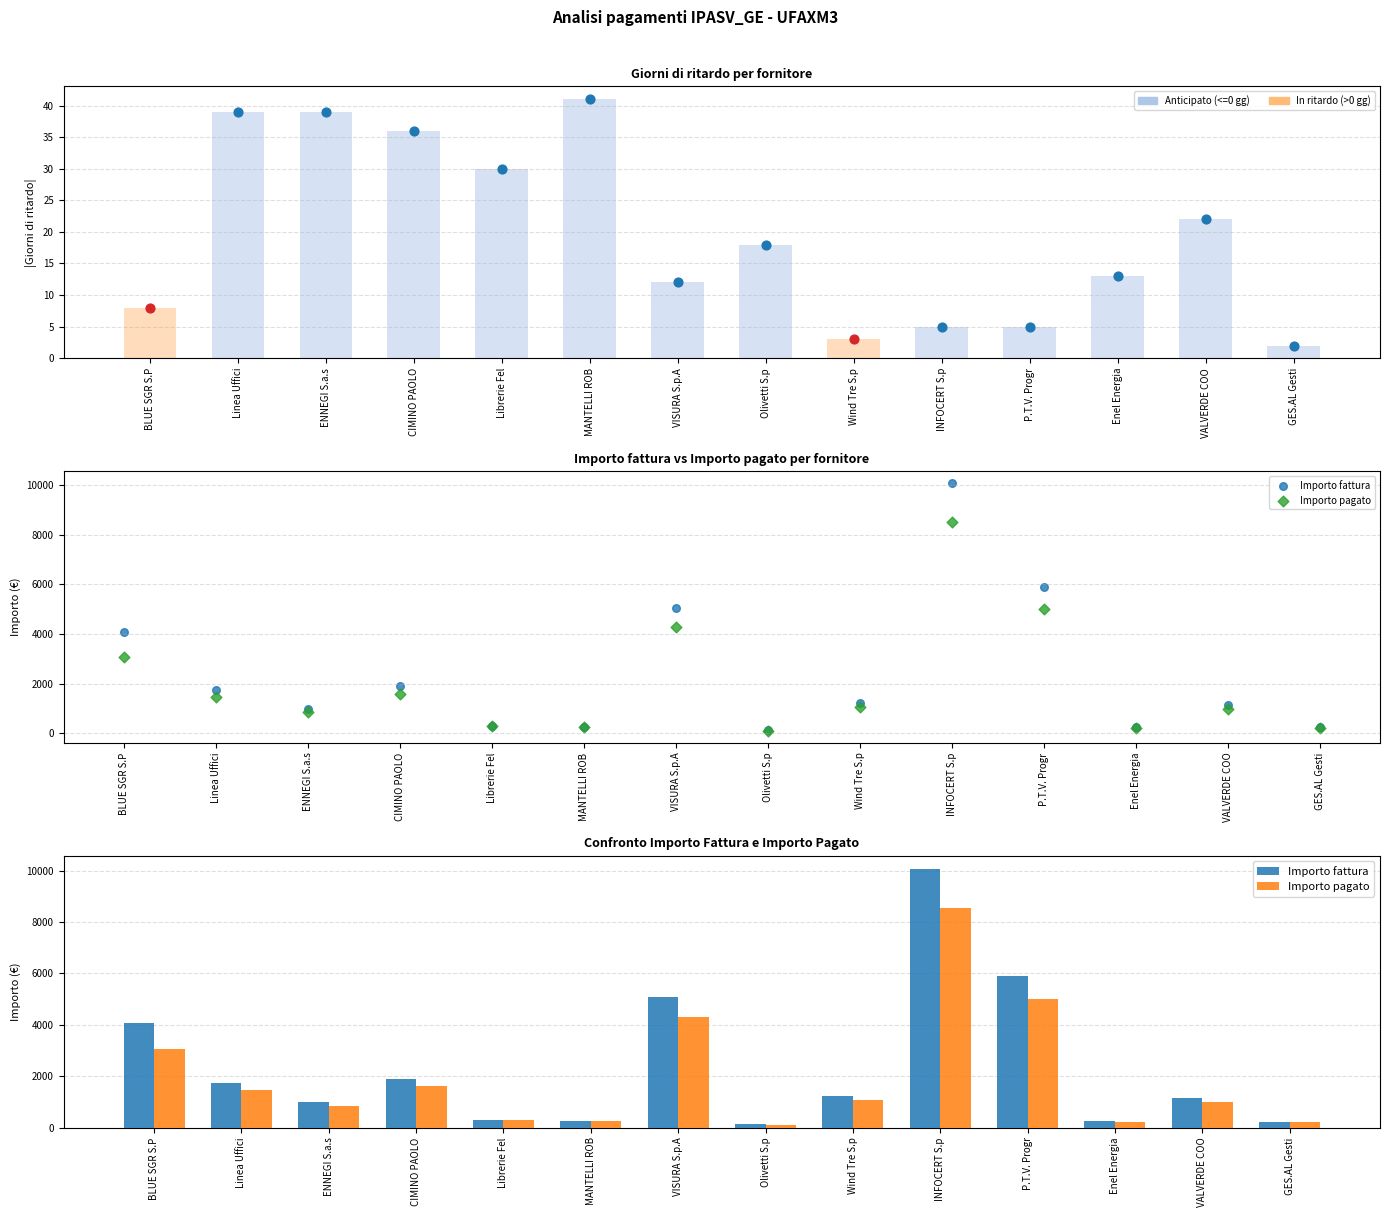

Which series has the largest total across all categories?

Importo fattura